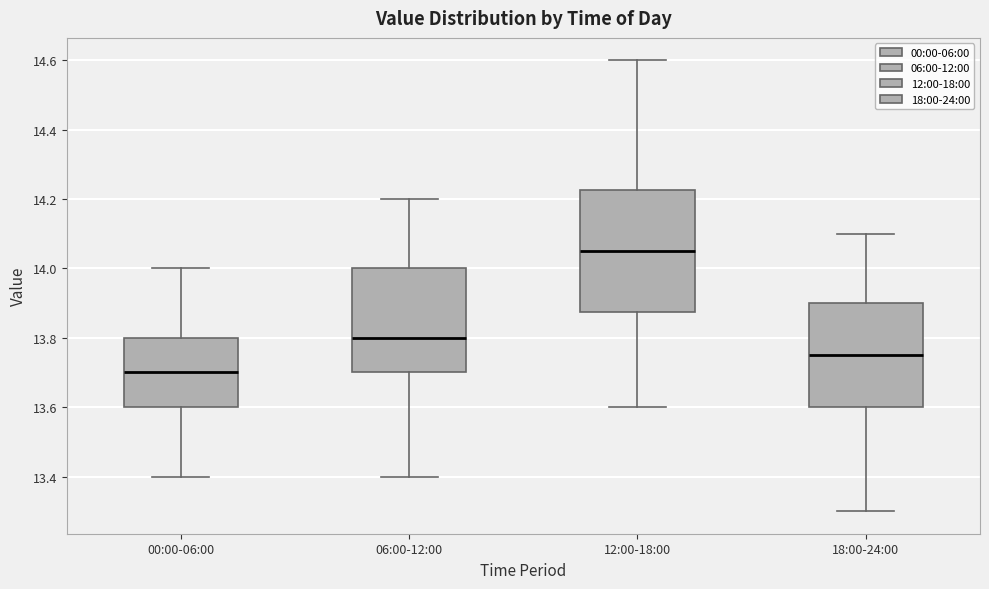

Where does the upper whisker of the box for 18:00-24:00 end on the y-axis? The values are not printed on the chart, so give them approximately, as read against the axis.

14.10